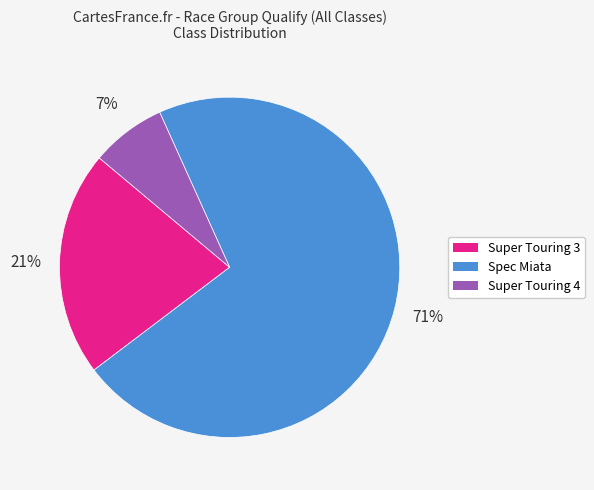

Which slice is the largest?

Spec Miata